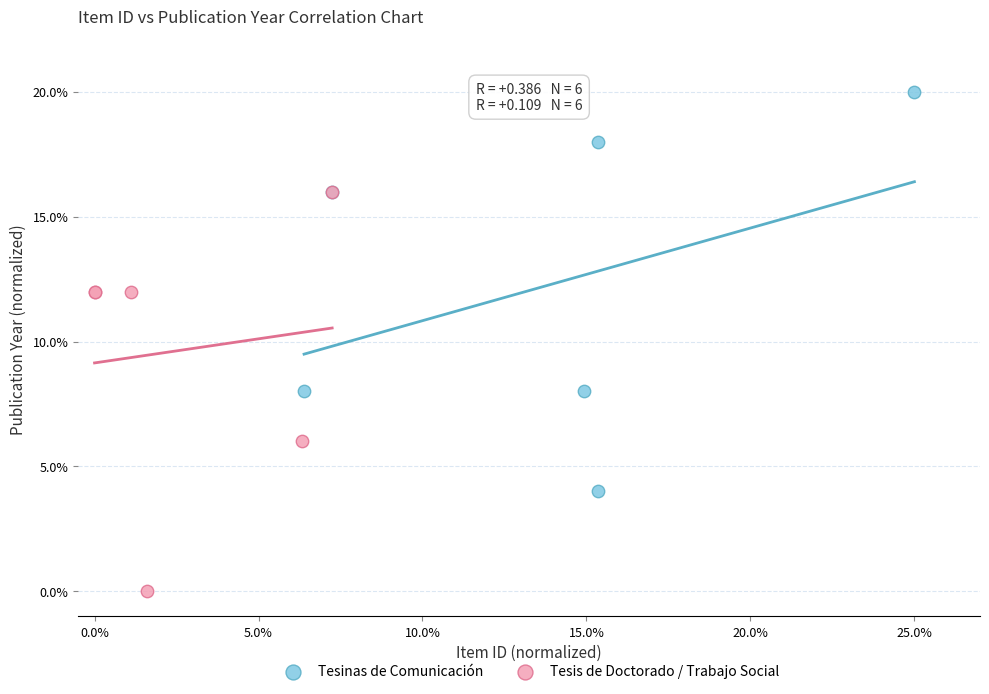

What are all the series names shown in the legend?

Tesinas de Comunicación, Tesis de Doctorado / Trabajo Social